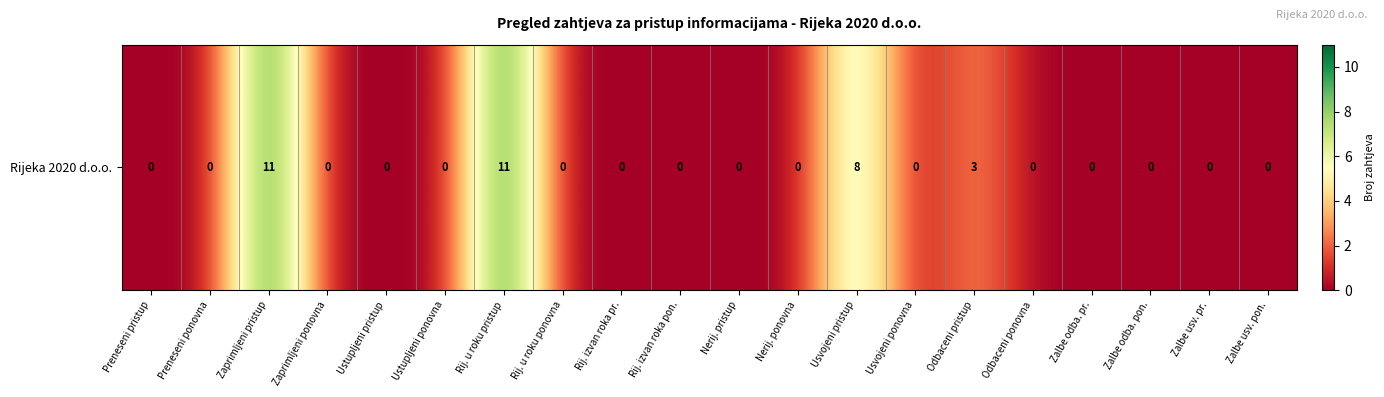

List the labels in order of value, smallest first.

Preneseni pristup, Preneseni ponovna, Zaprimljeni ponovna, Ustupljeni pristup, Ustupljeni ponovna, Rij. u roku ponovna, Rij. izvan roka pr., Rij. izvan roka pon., Nerij. pristup, Nerij. ponovna, Usvojeni ponovna, Odbaceni ponovna, Zalbe odba. pr., Zalbe odba. pon., Zalbe usv. pr., Zalbe usv. pon., Odbaceni pristup, Usvojeni pristup, Zaprimljeni pristup, Rij. u roku pristup